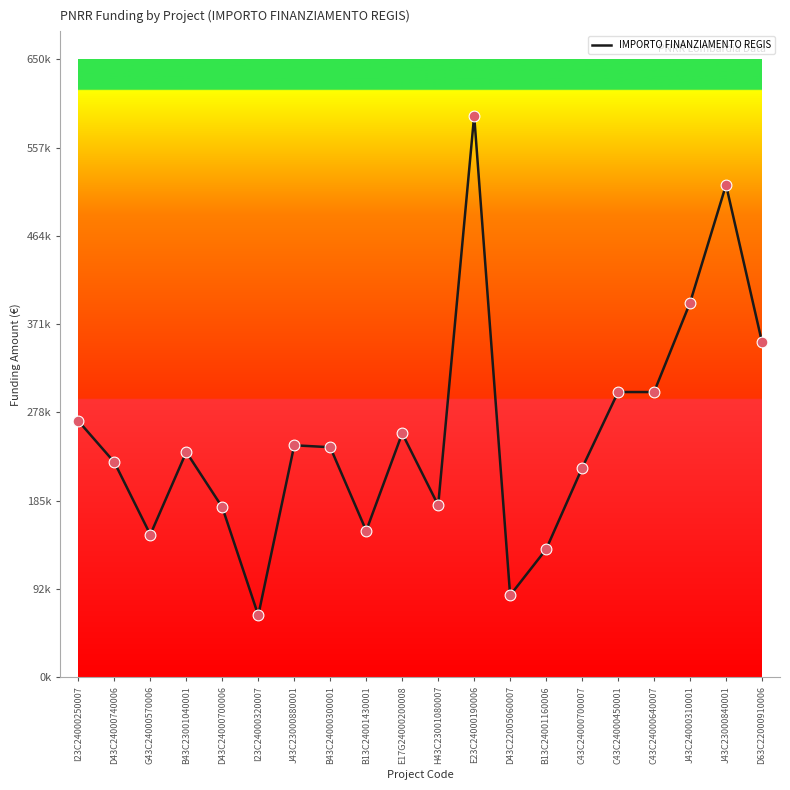

Between C43C24000700007 and G43C24000570006, which is larger?

C43C24000700007